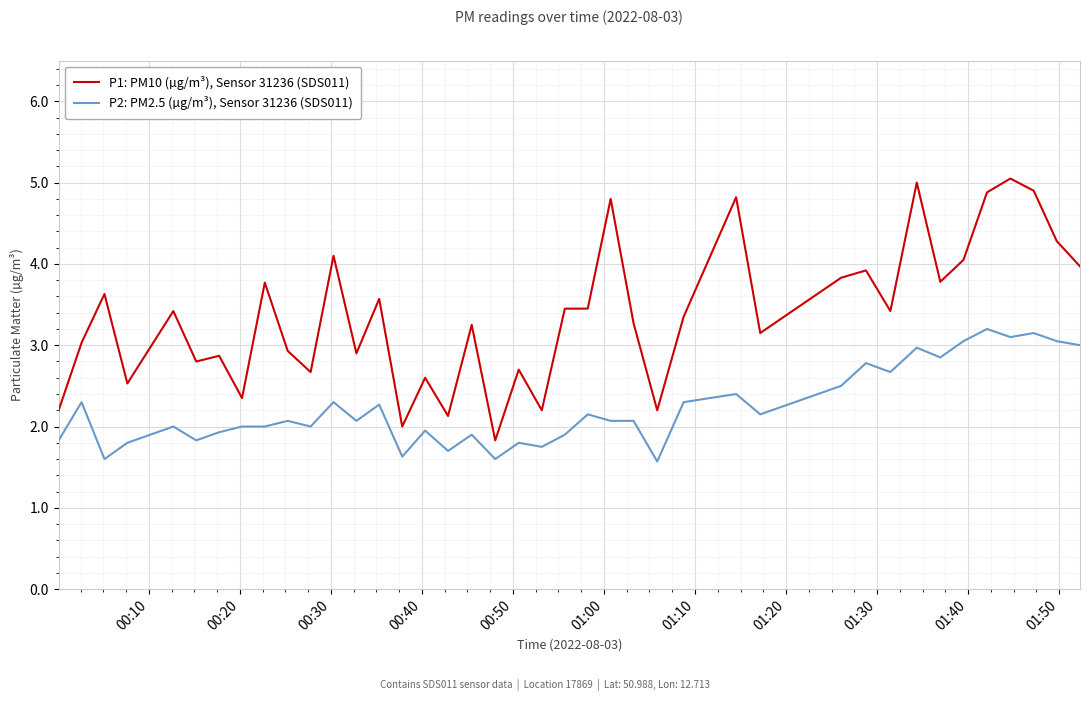

What is the difference between the maximum and minimum values in the P2: PM2.5 (µg/m³), Sensor 31236 (SDS011) series?

1.6